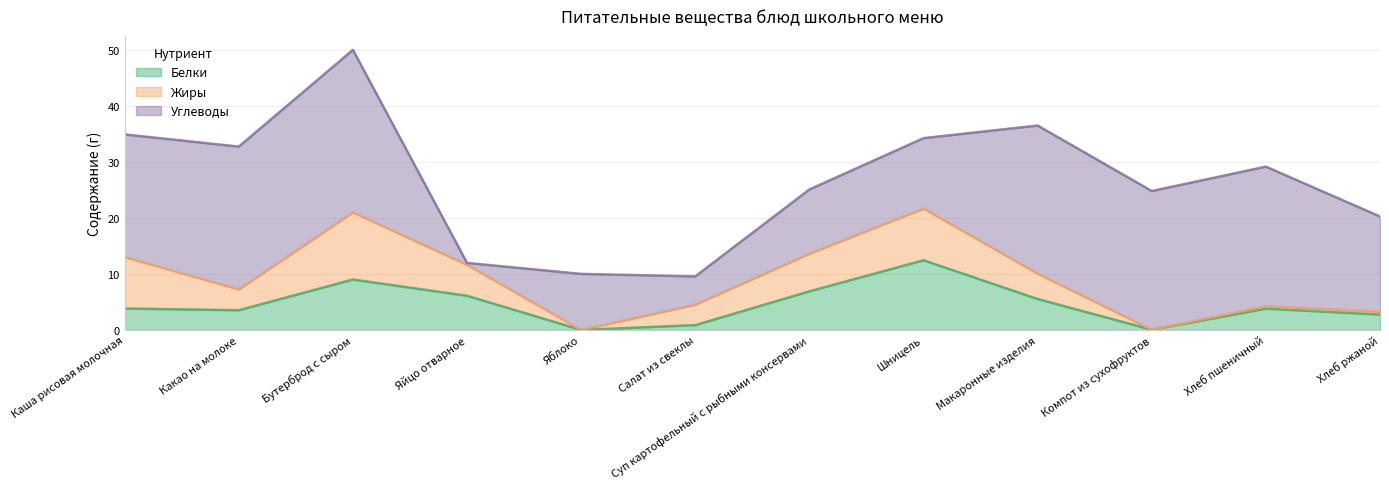

What is the minimum value for Углеводы?

0.3